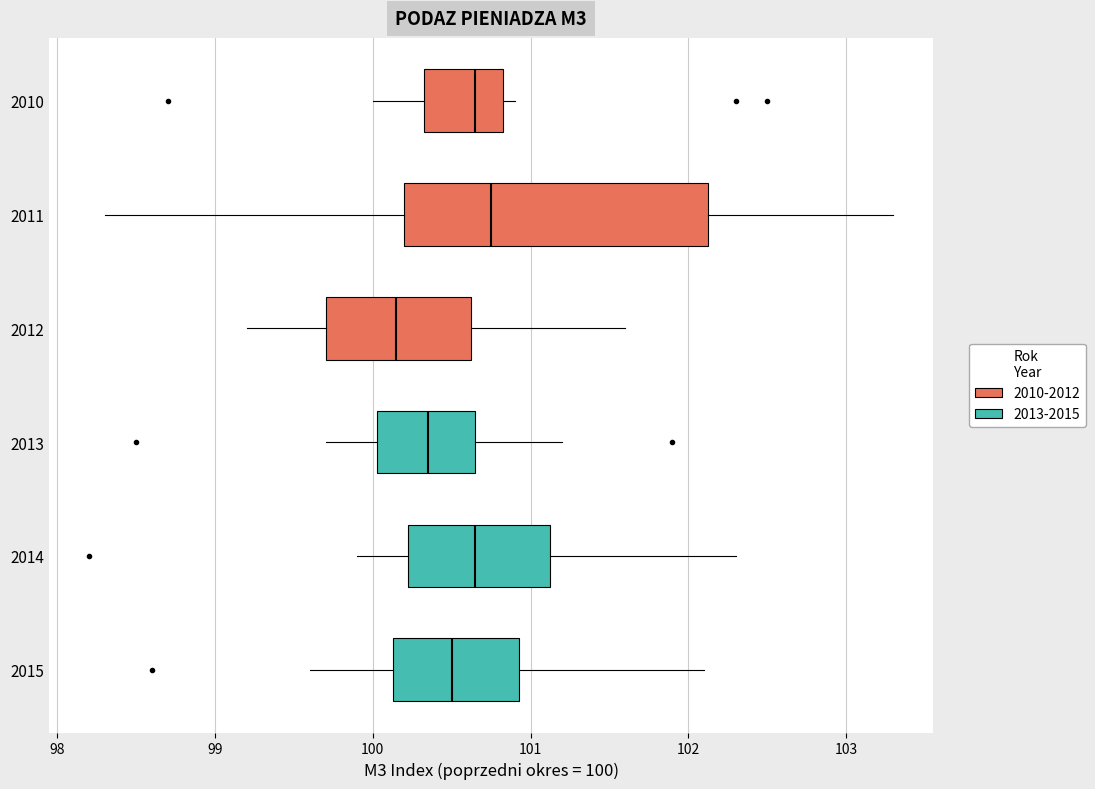

Reading bottom to top, transcribe this box plot: for each box, give where its median line is, the range the box spans, and where its two whiskers end, as read against the x-axis. The values are not printed on the chart, so give them approximately, as read against the axis.

2015: median 100.5, box 100.1 to 100.9, whiskers 99.6 to 102.1
2014: median 100.7, box 100.2 to 101.1, whiskers 99.9 to 102.3
2013: median 100.4, box 100.0 to 100.7, whiskers 99.7 to 101.2
2012: median 100.2, box 99.7 to 100.6, whiskers 99.2 to 101.6
2011: median 100.8, box 100.2 to 102.1, whiskers 98.3 to 103.3
2010: median 100.7, box 100.3 to 100.8, whiskers 100.0 to 100.9